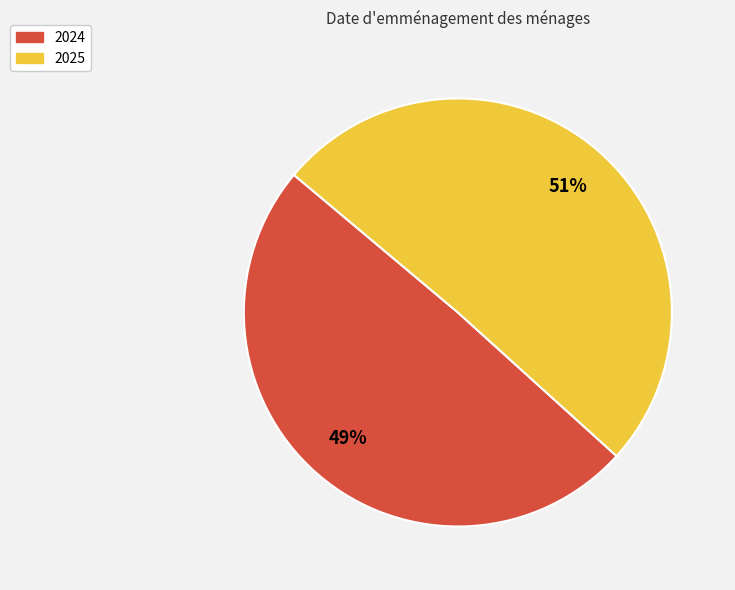

Which has a higher value, 2024 or 2025?

2025